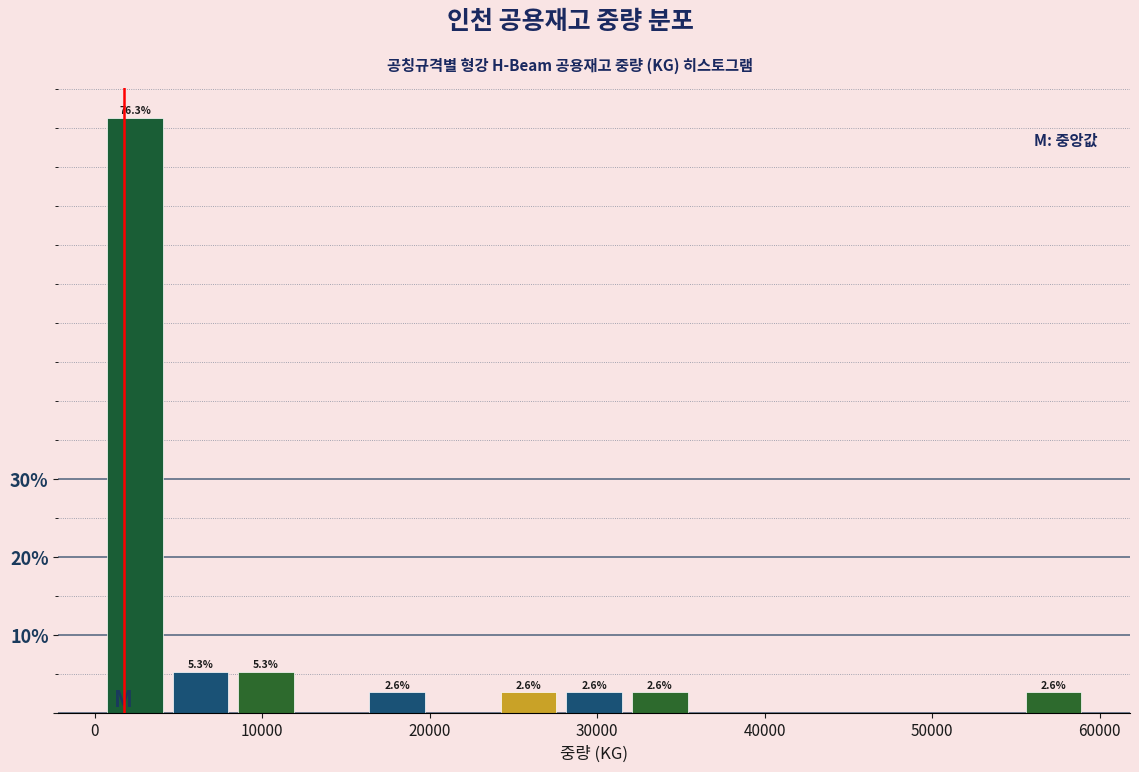

Around what value on the x-axis is the tallest bar? Give the approximate position of its centre, as read against the axis.

2000